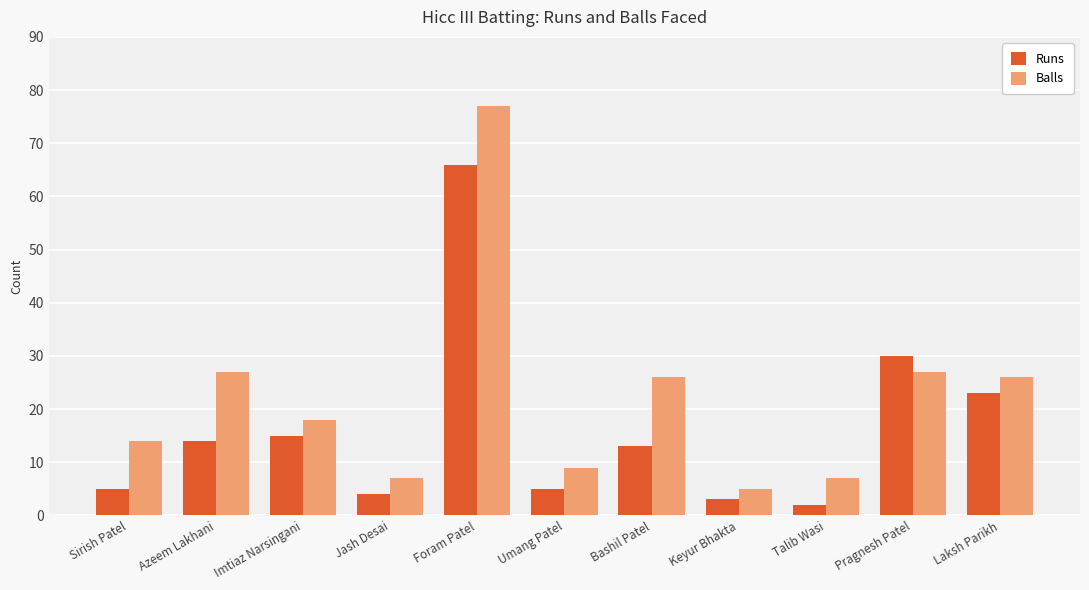

What is the difference between the maximum and minimum values in the Balls series?

72